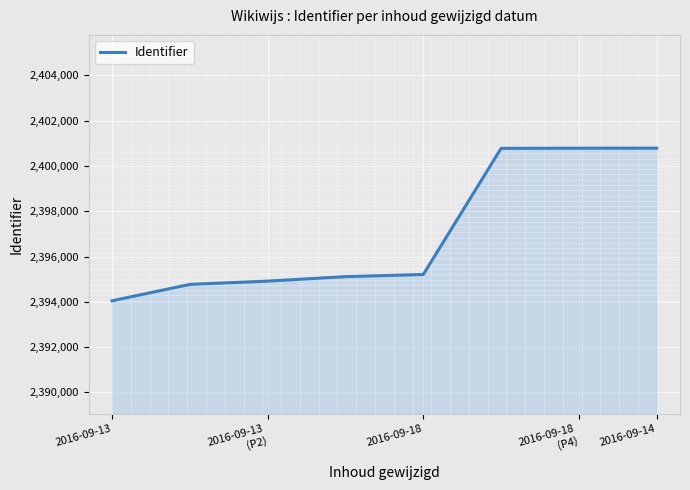

What is the greatest value displayed?

2400783